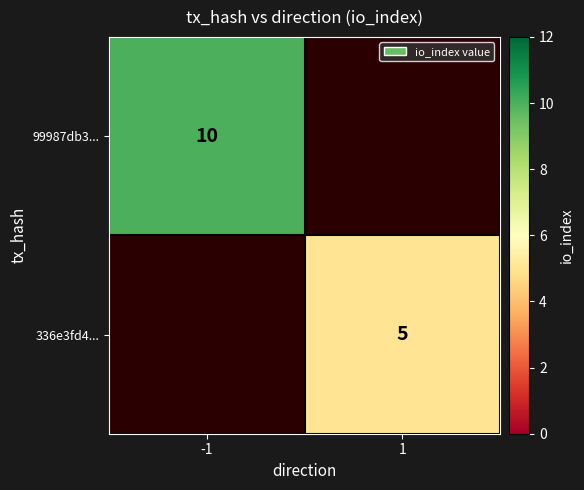

The value of 336e3fd4... at 1 is 5. True or false?

True